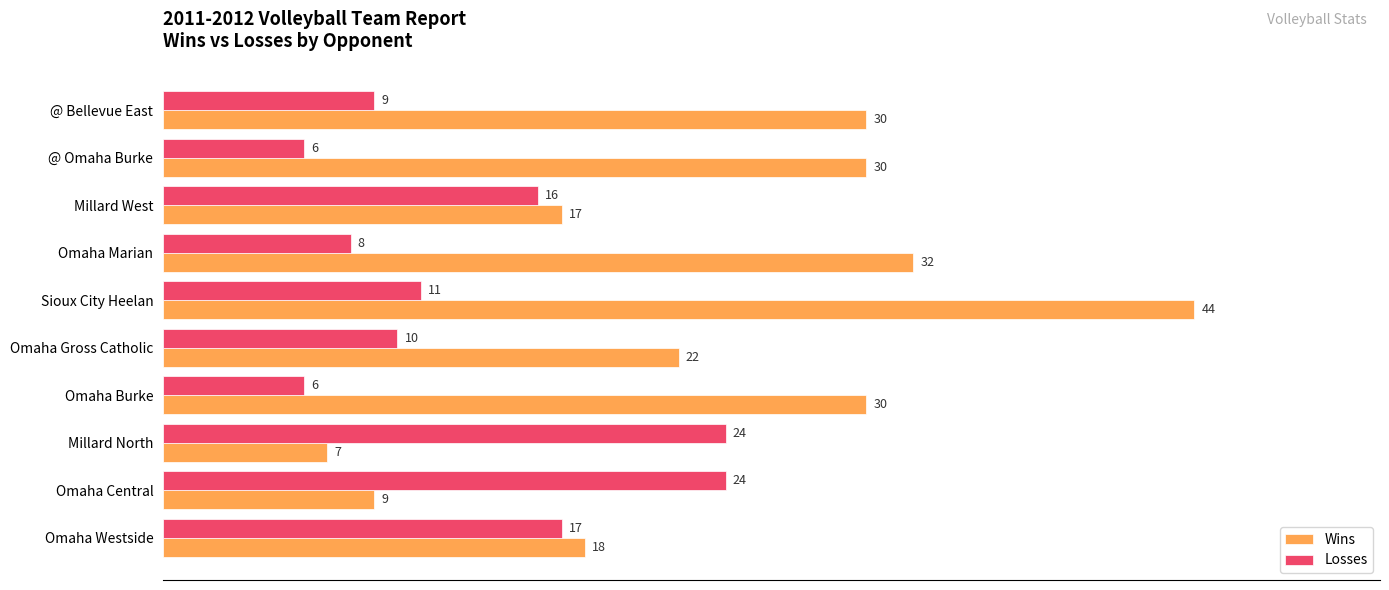

What is the minimum value for Losses?

6